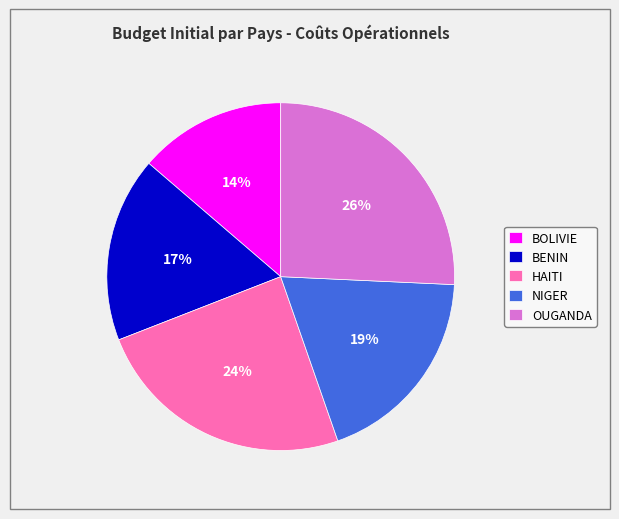

How many segments does this pie chart have?

5